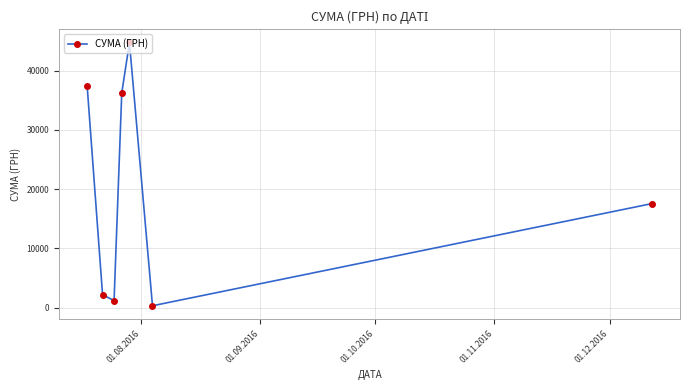

What is the maximum value shown in the chart?

44730.5